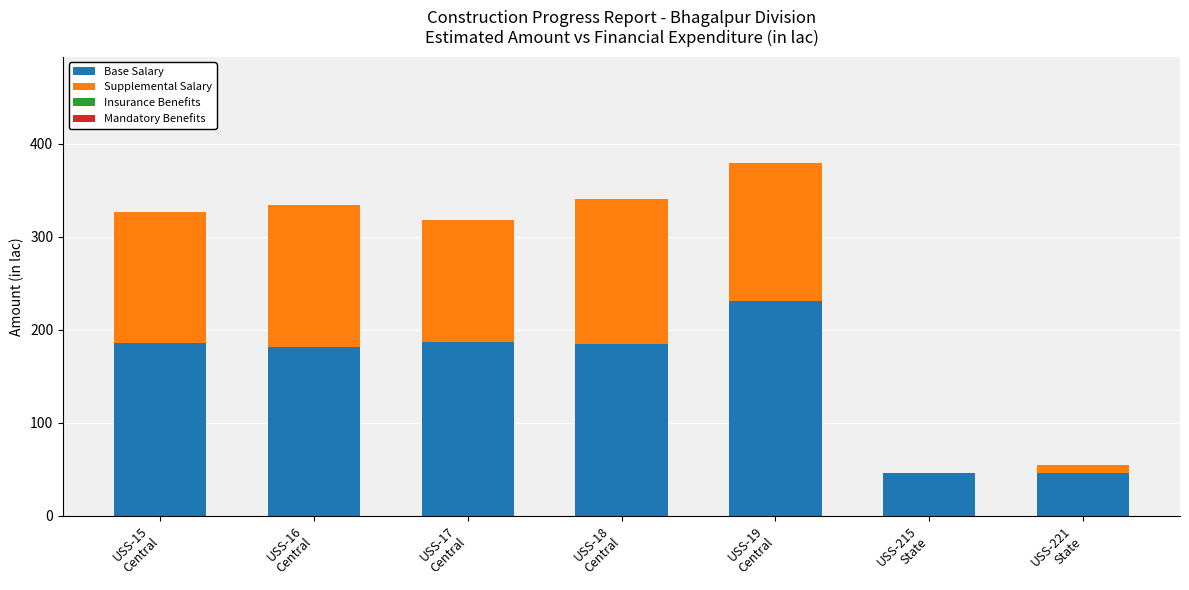

What is the maximum value for Base Salary?

231.1